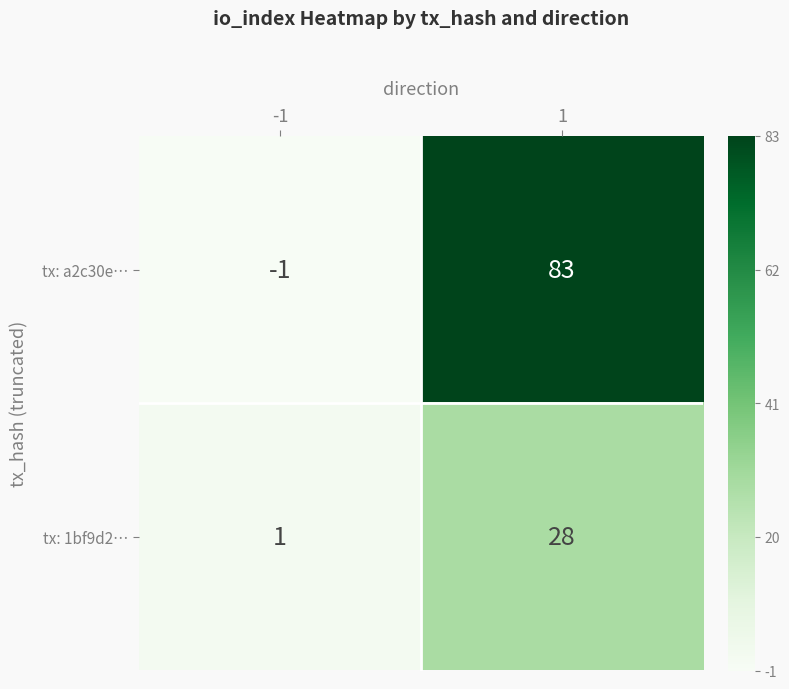

How many series are shown in this chart?

2